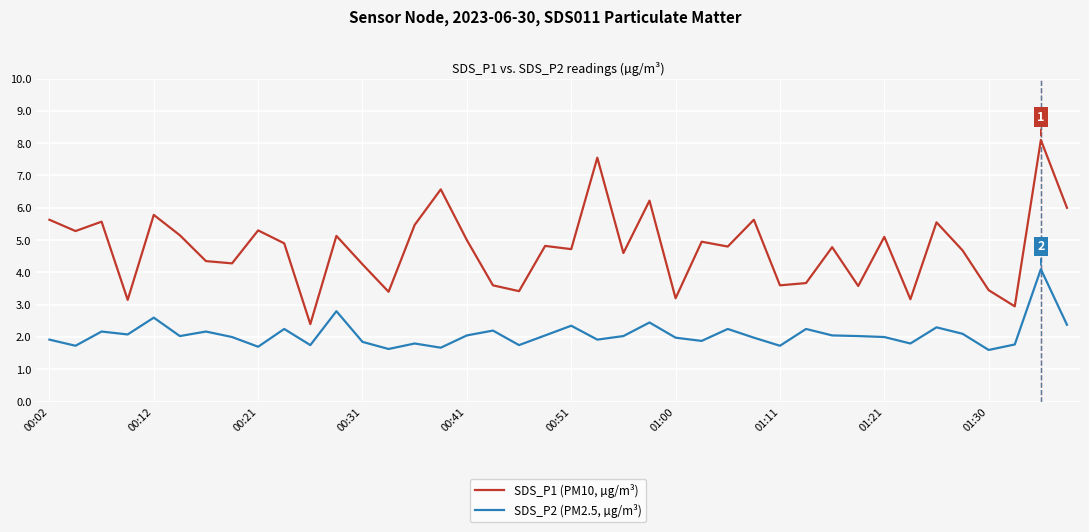

Which series has the widest spread of values?

SDS_P1 (PM10, µg/m³)